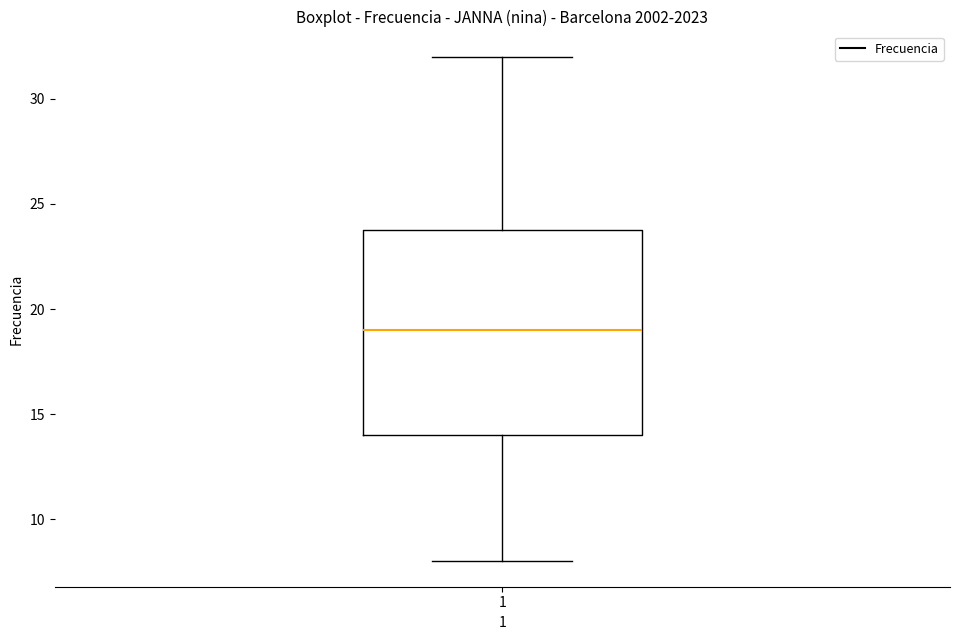

Where is the lower edge of the box at x = 1 on the y-axis? The values are not printed on the chart, so give them approximately, as read against the axis.

14